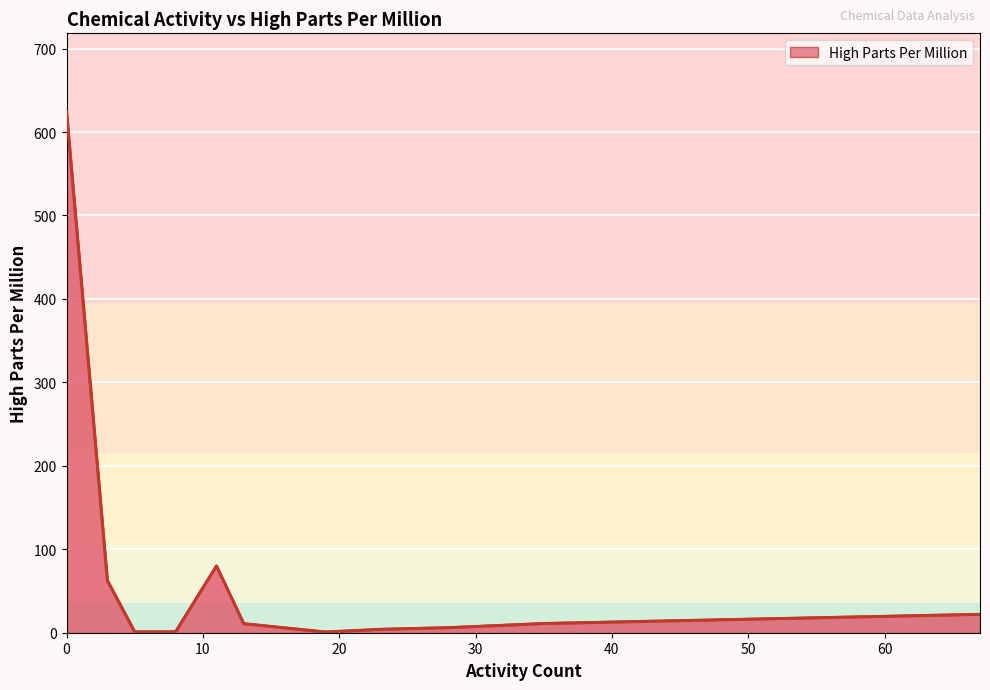

What is the greatest value displayed?

624.6